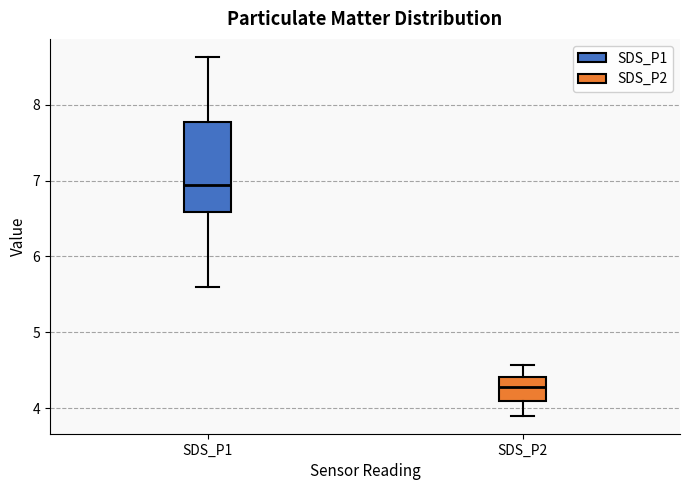

Where does the upper whisker of the box for SDS_P1 end on the y-axis? The values are not printed on the chart, so give them approximately, as read against the axis.

8.6